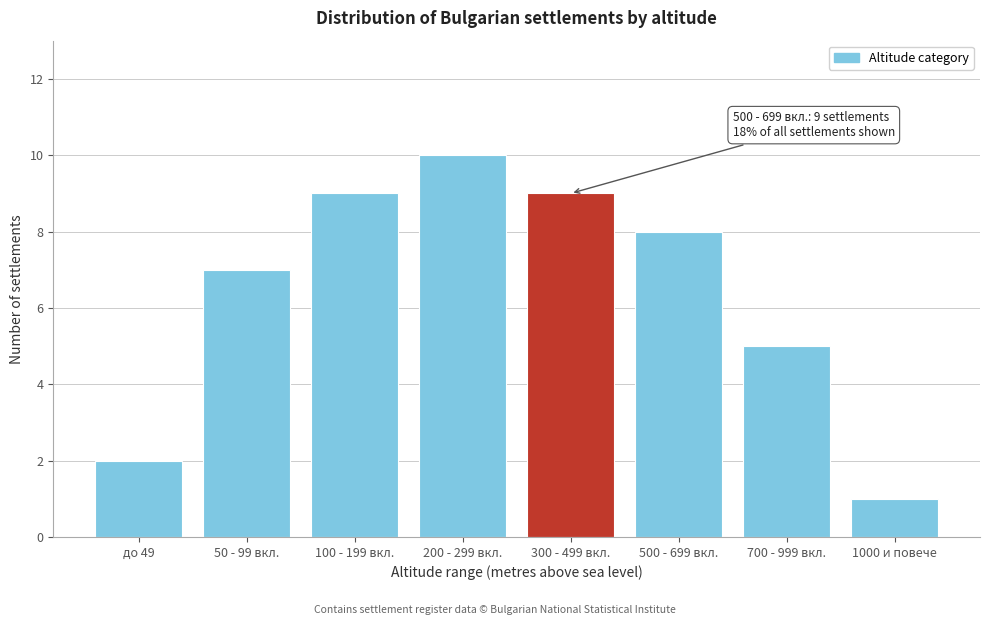

Reading right to left, extract all data points from this chart.

1	5	8	9	10	9	7	2